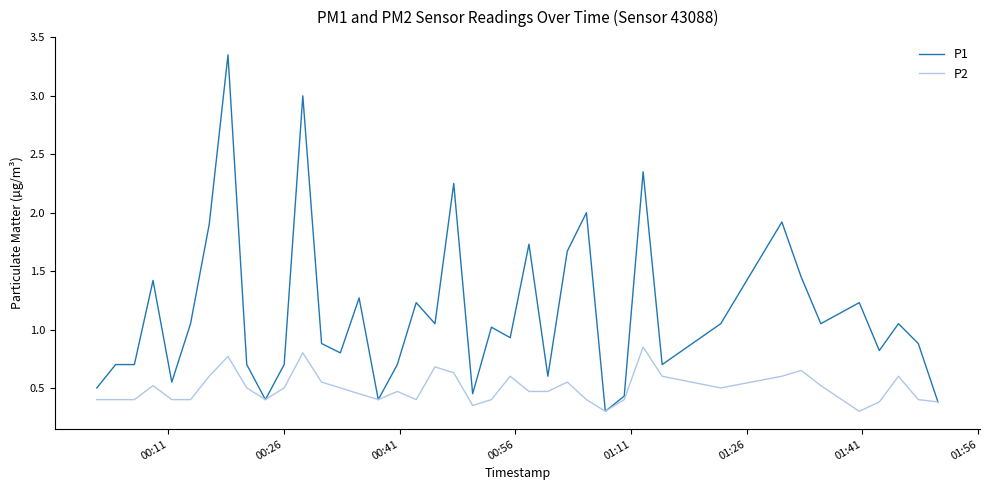

Which series has the largest total across all categories?

P1